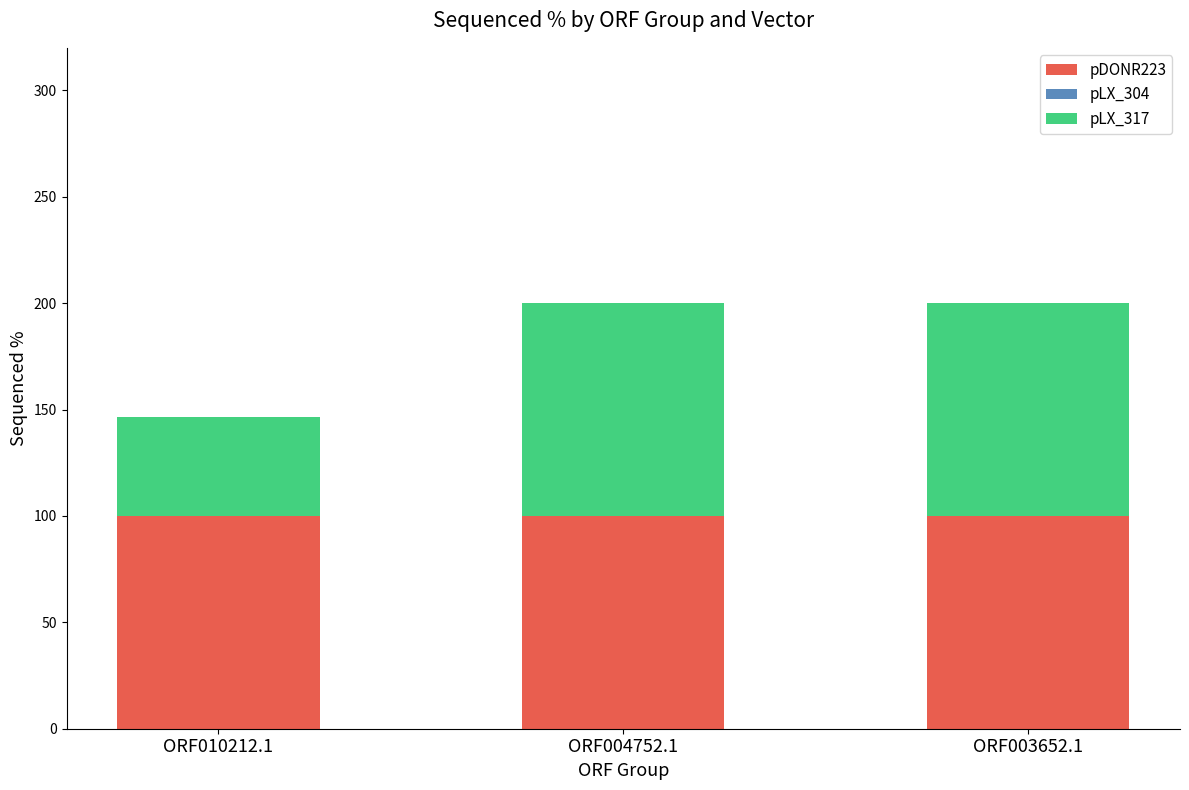

What is the highest value of the pDONR223 series?

100.0